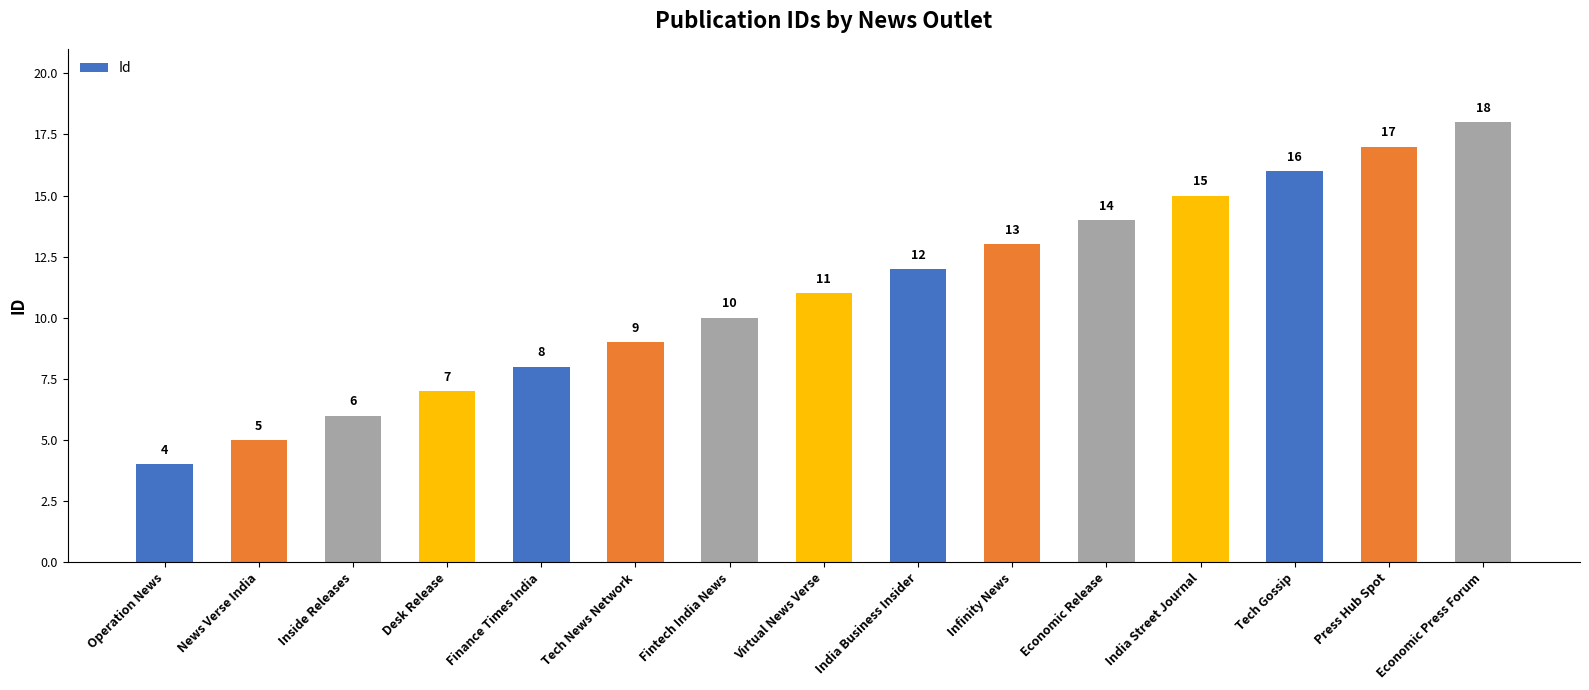

List the labels in order of value, smallest first.

Operation News, News Verse India, Inside Releases, Desk Release, Finance Times India, Tech News Network, Fintech India News, Virtual News Verse, India Business Insider, Infinity News, Economic Release, India Street Journal, Tech Gossip, Press Hub Spot, Economic Press Forum